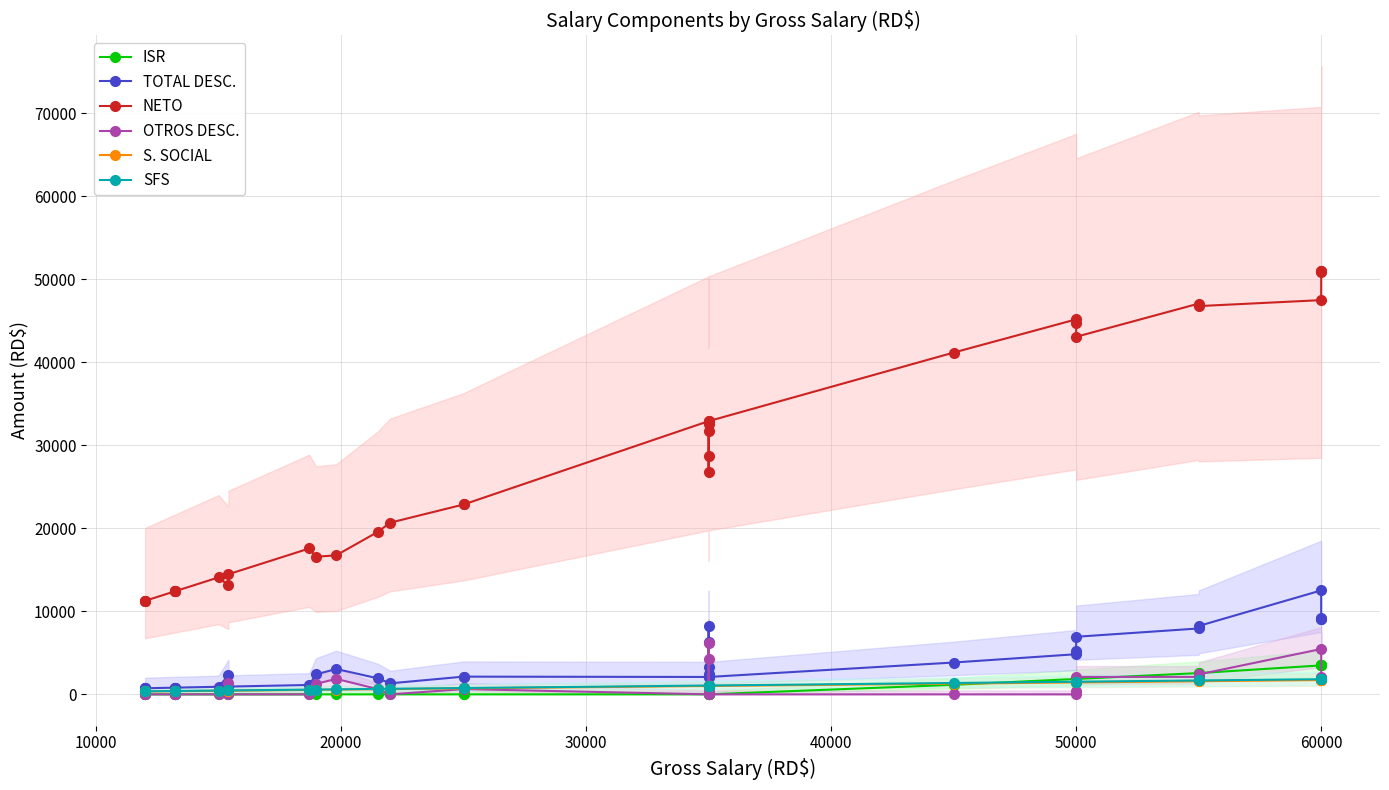

True or false: OTROS DESC. and ISR intersect in this chart.

True